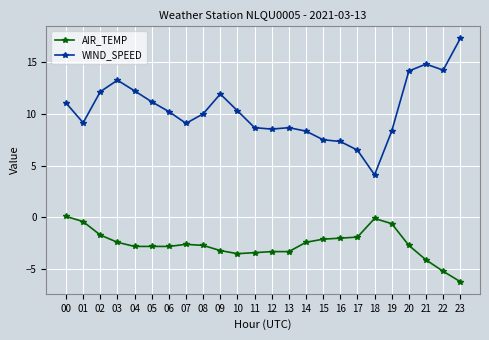

The value of AIR_TEMP at 06 is -2.8. True or false?

True